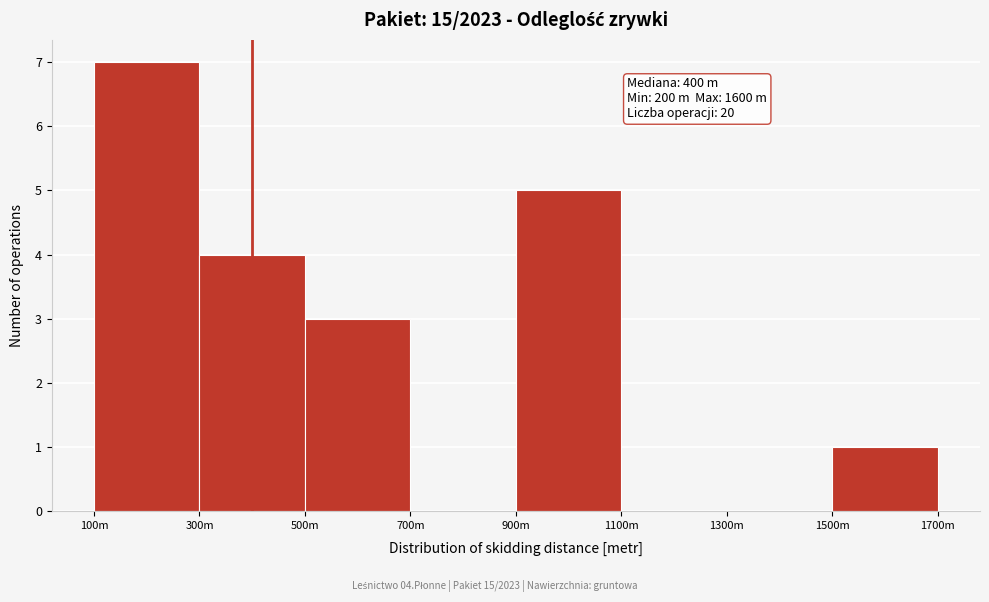

Reading left to right, extract all data points from this chart.

100m=7	300m=4	500m=3	700m=0	900m=5	1100m=0	1300m=0	1500m=1